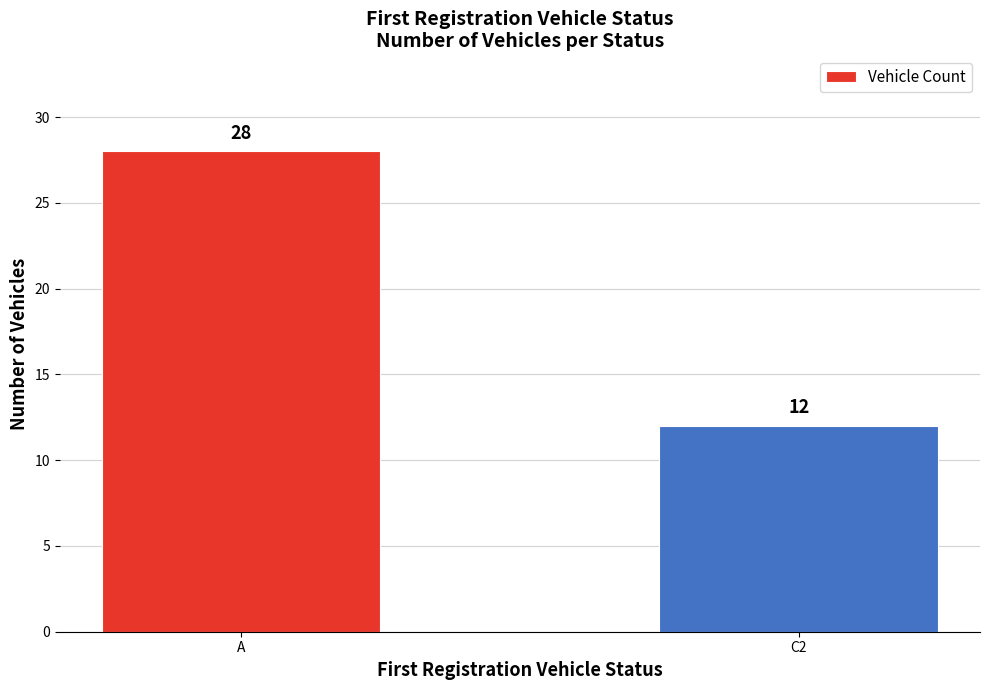

At which category does the chart reach its peak across all series?

A